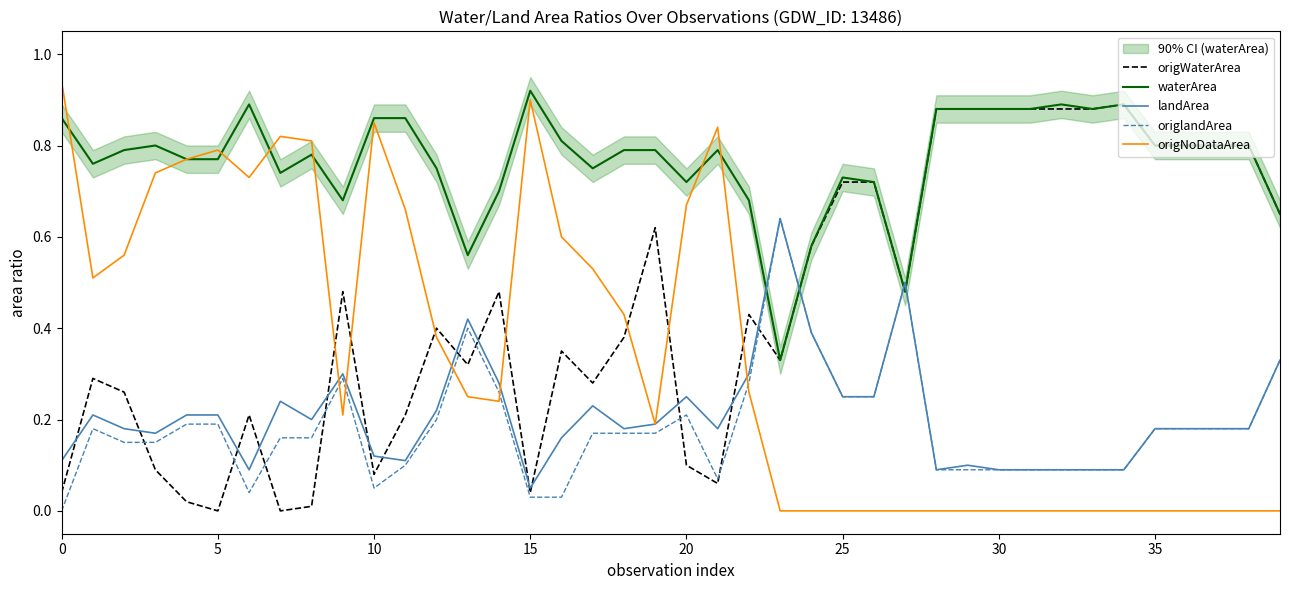

The value of waterArea at 20 is 0.7. True or false?

True